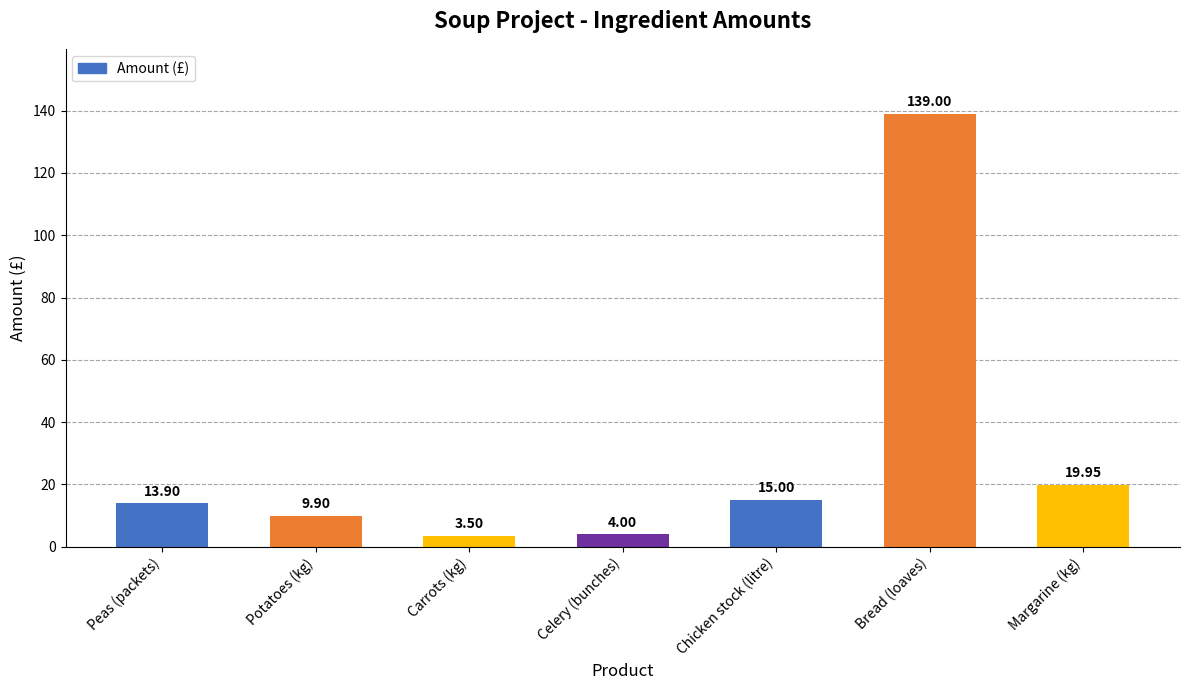

Which label corresponds to the largest value in the chart?

Bread (loaves)